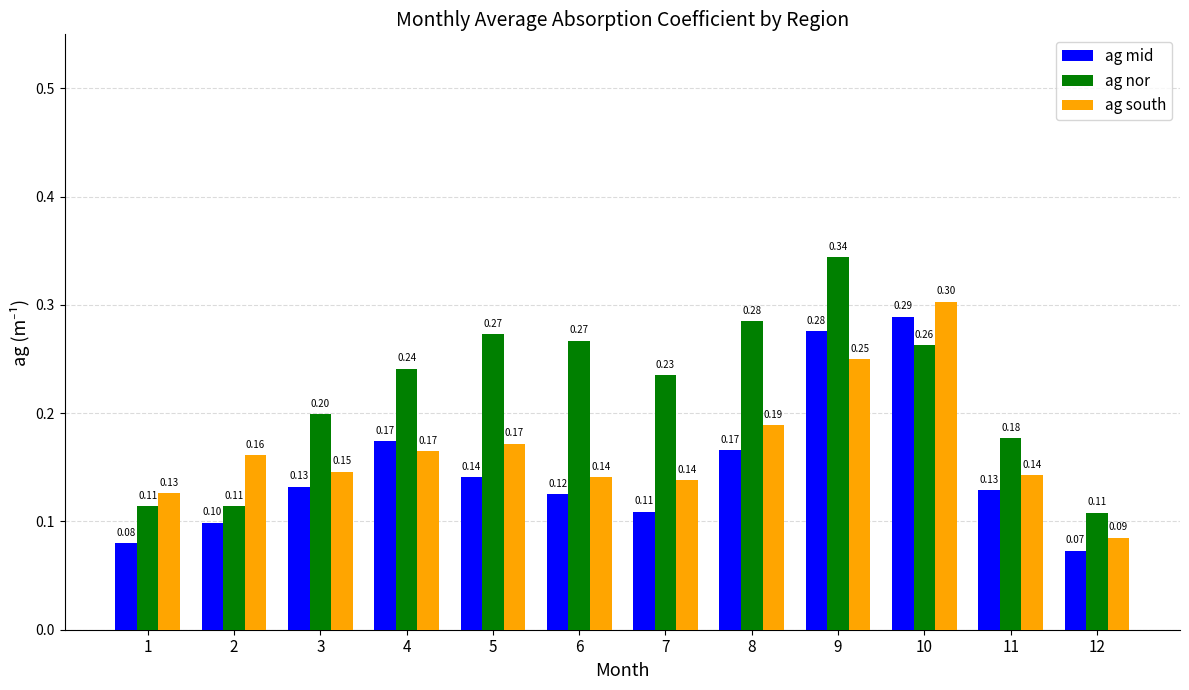

Which series has the widest spread of values?

ag nor